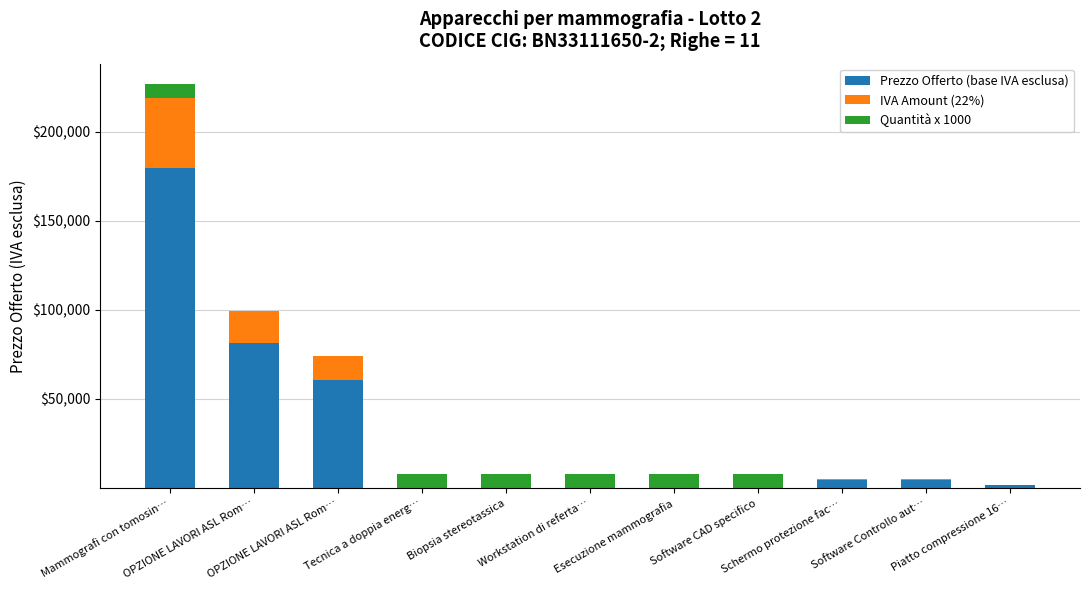

Rank the categories by Prezzo Offerto (base IVA esclusa) value from highest to lowest.

Mammografi con tomosin…, OPZIONE LAVORI ASL Rom…, OPZIONE LAVORI ASL Rom…, Schermo protezione fac…, Software Controllo aut…, Piatto compressione 16…, Tecnica a doppia energ…, Biopsia stereotassica, Workstation di referta…, Esecuzione mammografia, Software CAD specifico